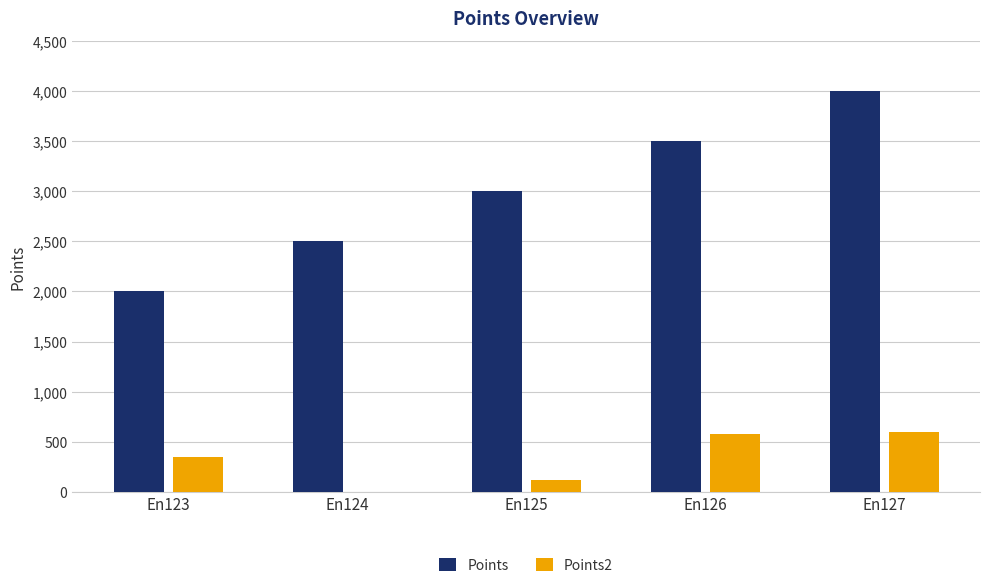

The Points2 series shows 119 at En126. True or false?

False